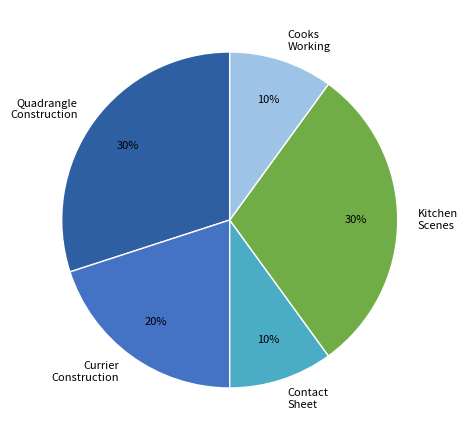

What percentage is the Quadrangle Construction slice, to the nearest percent?

30%